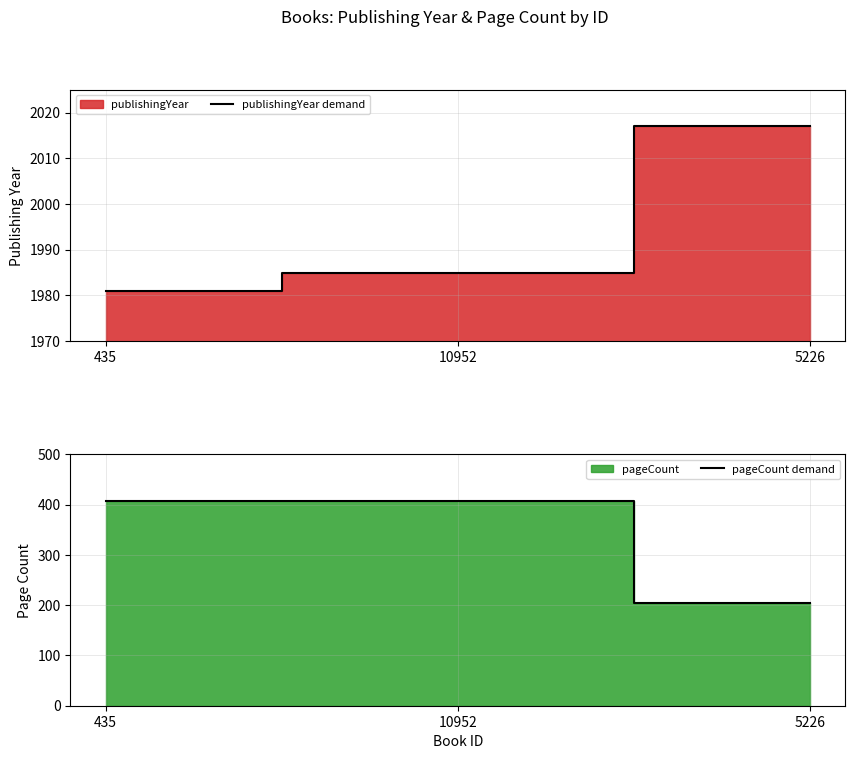

What is the label of the 2nd point from the left?

10952